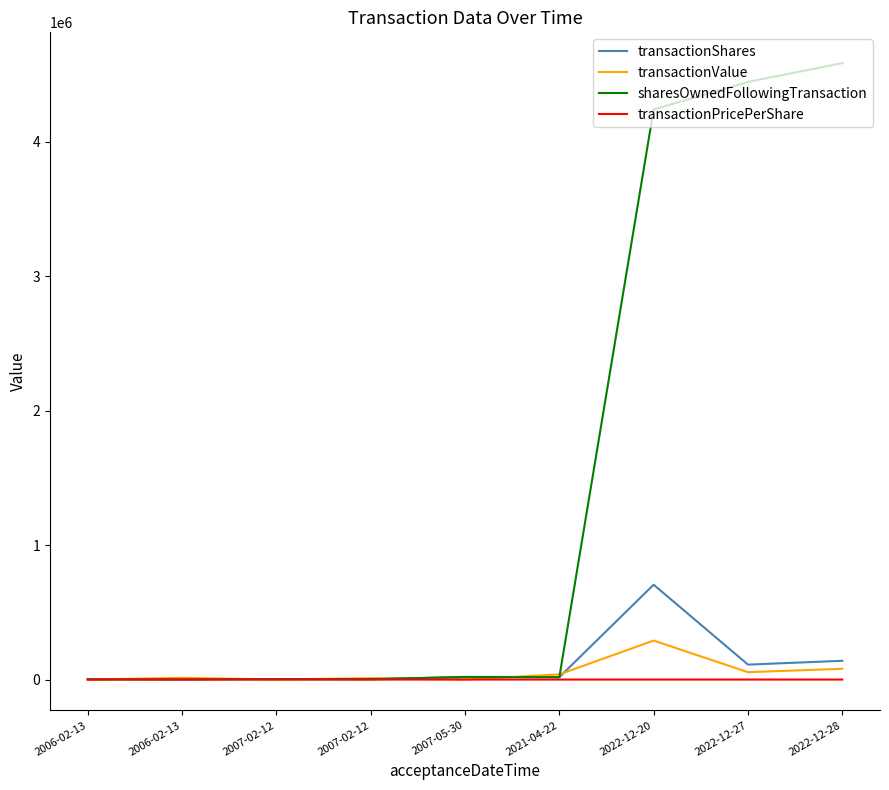

What is the label of the 2nd point from the right?

2022-12-27